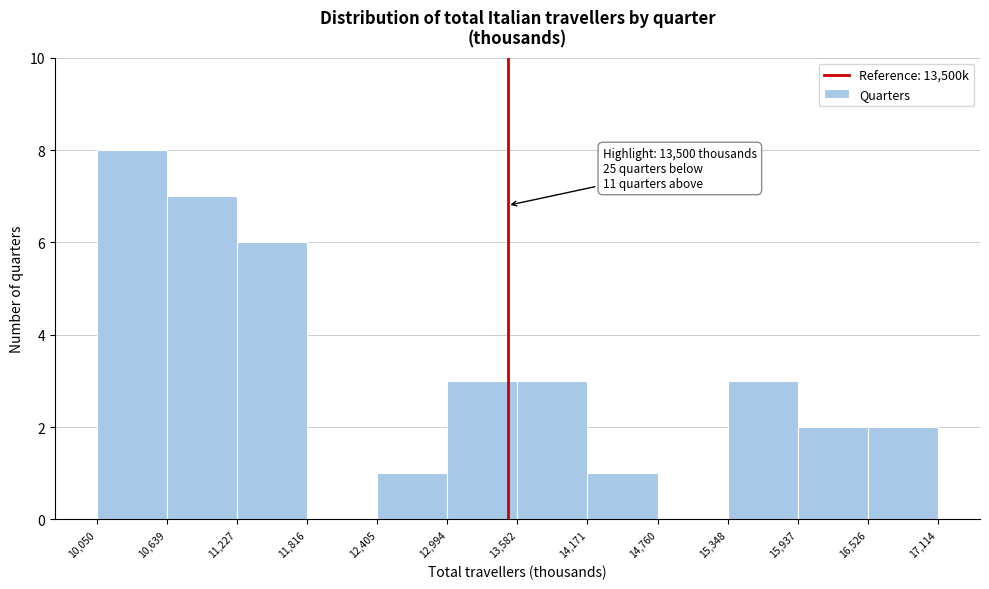

Over which range of the x-axis is the bar tallest?

10,050 to 10,639